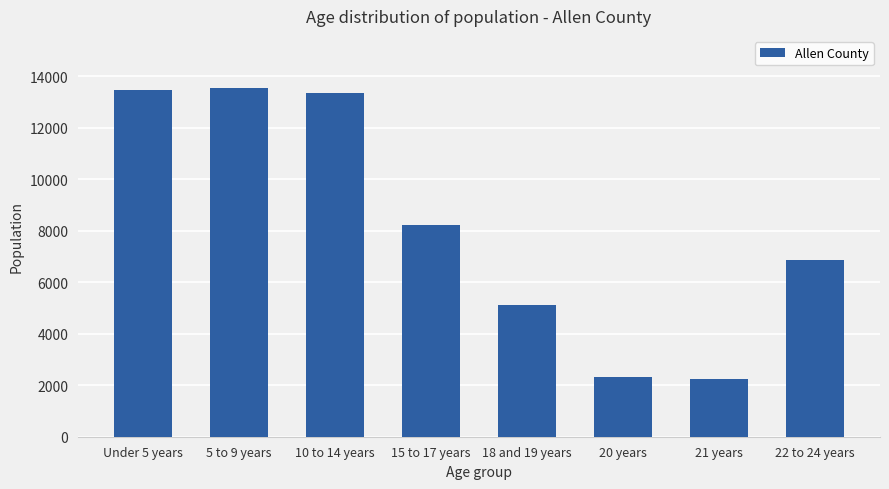

The value at Under 5 years is 19452. True or false?

False